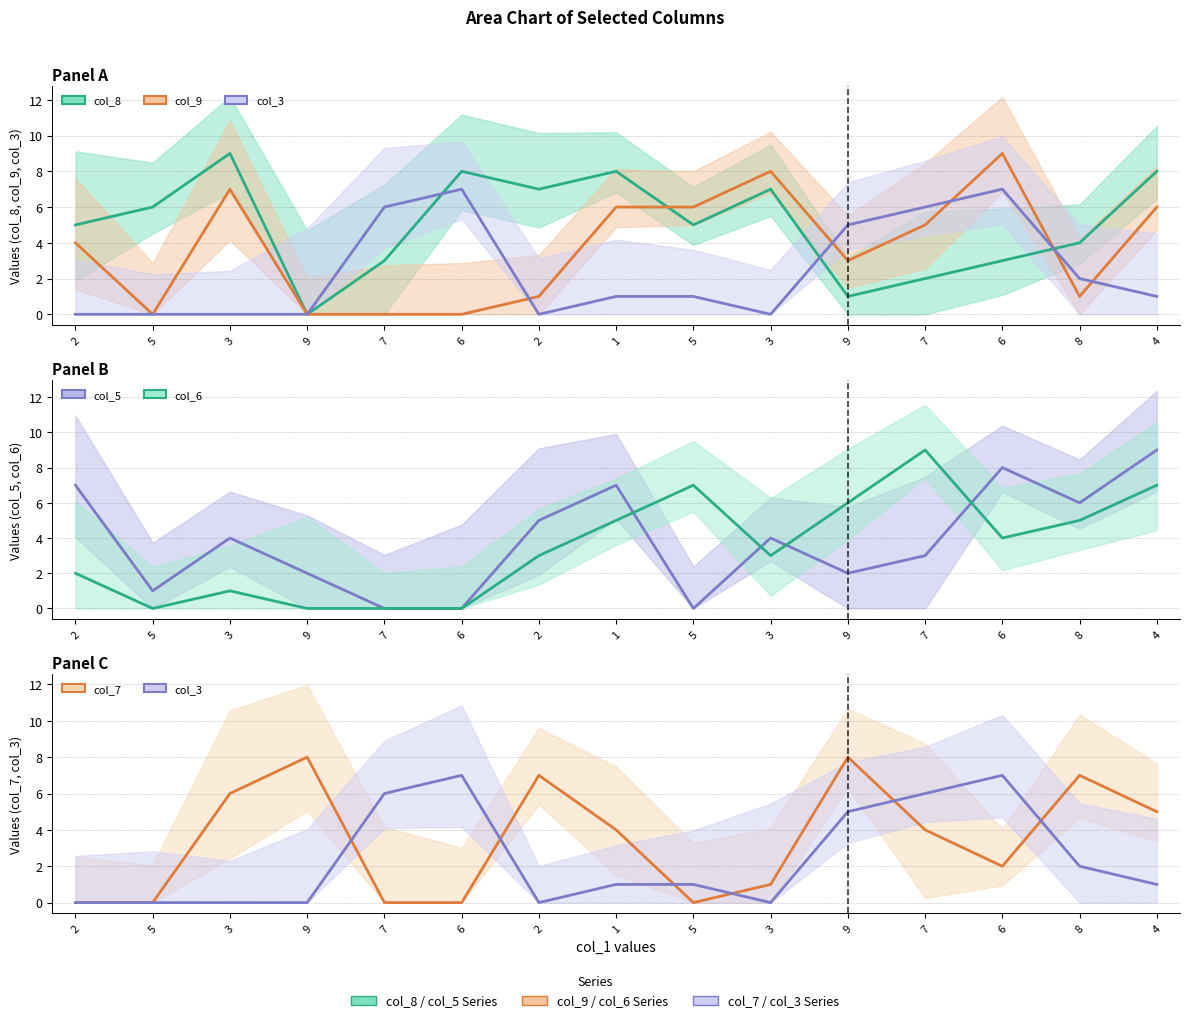

Between which two adjacent categories do col_8 and col_5 first intersect?

2 and 5